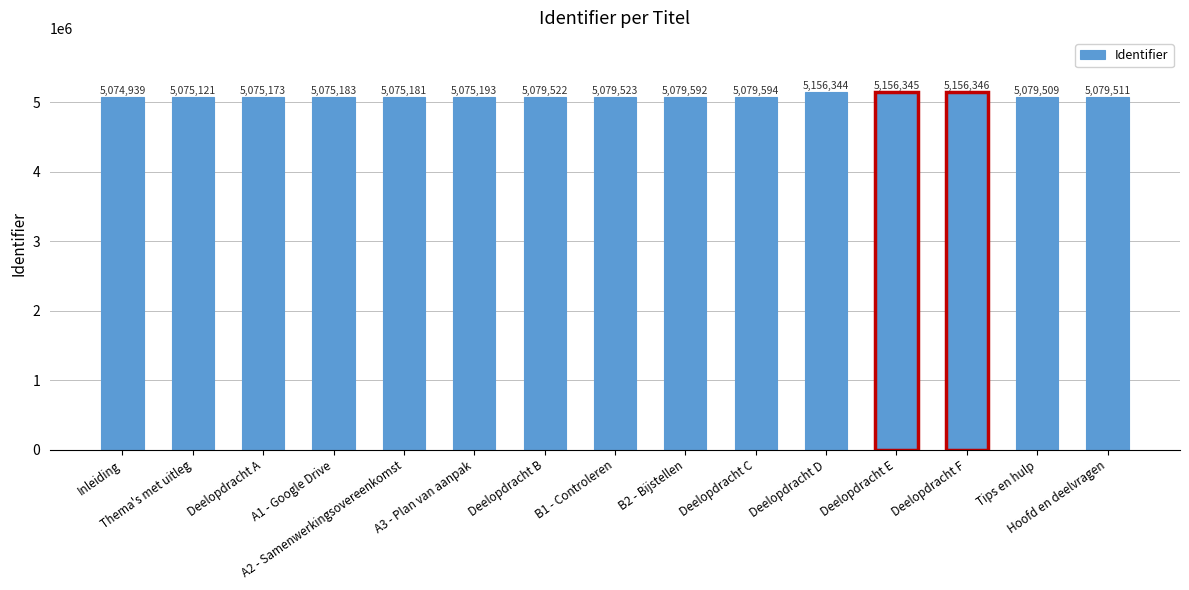

Which label corresponds to the largest value in the chart?

Deelopdracht F